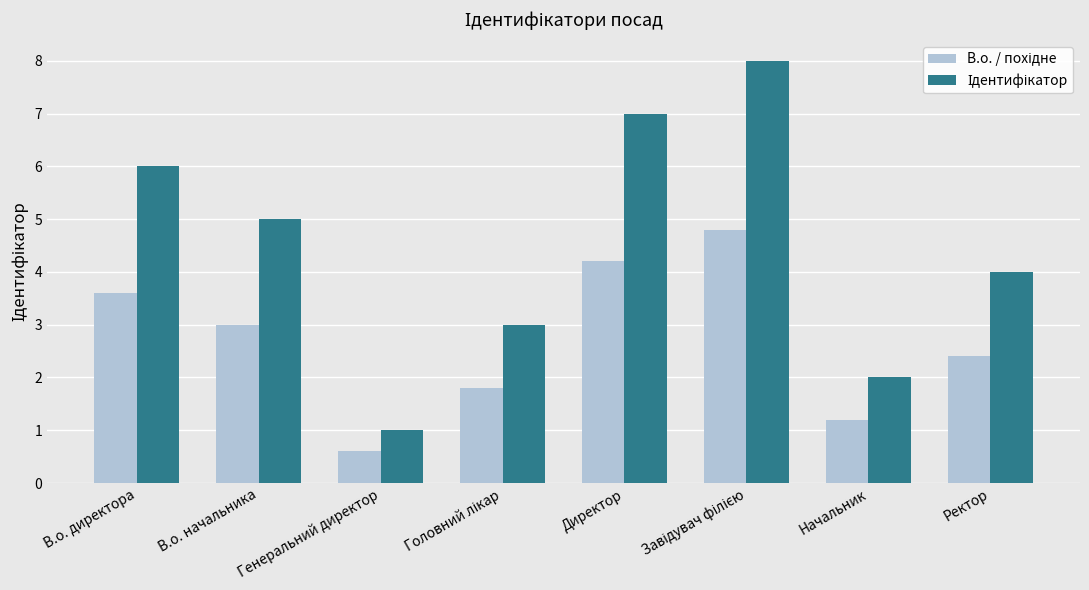

What is the total value across all series at В.о. директора?

9.6